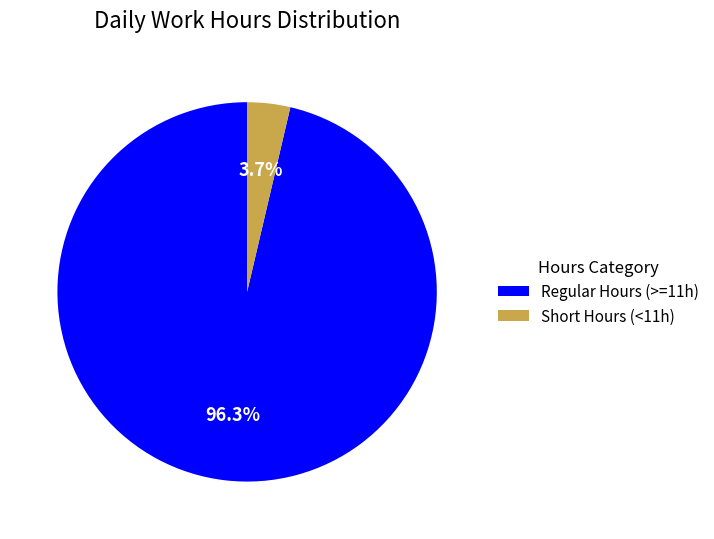

Is there a majority slice in this chart?

Yes